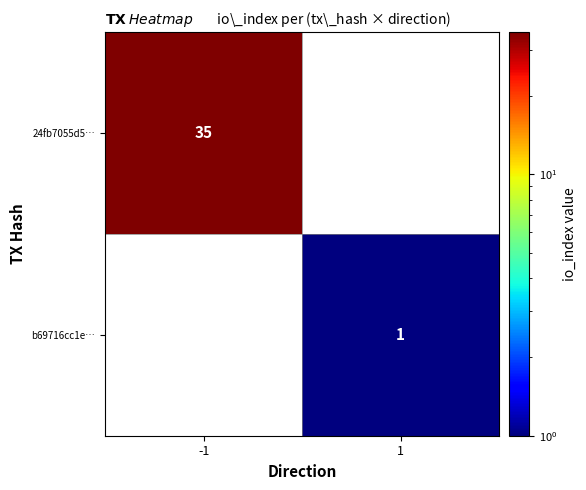

Is it true that 24fb7055d5… equals 35 at -1?

True